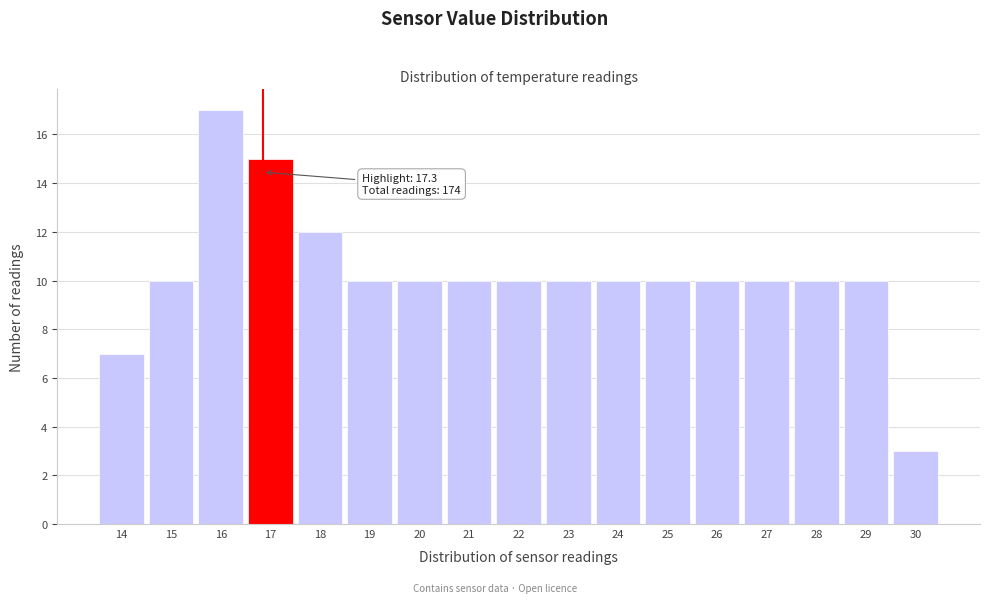

Reading right to left, what are all the values shown in this chart?

3	10	10	10	10	10	10	10	10	10	10	10	12	15	17	10	7